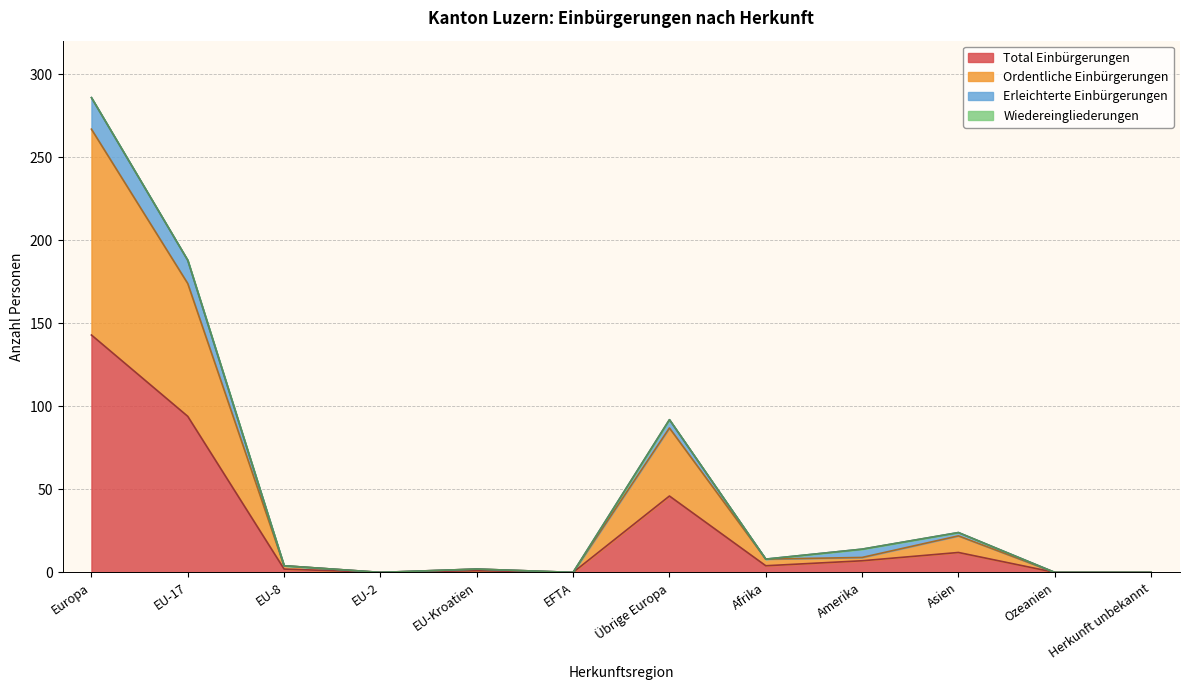

At which category does Total Einbürgerungen reach its first local peak?

EU-Kroatien